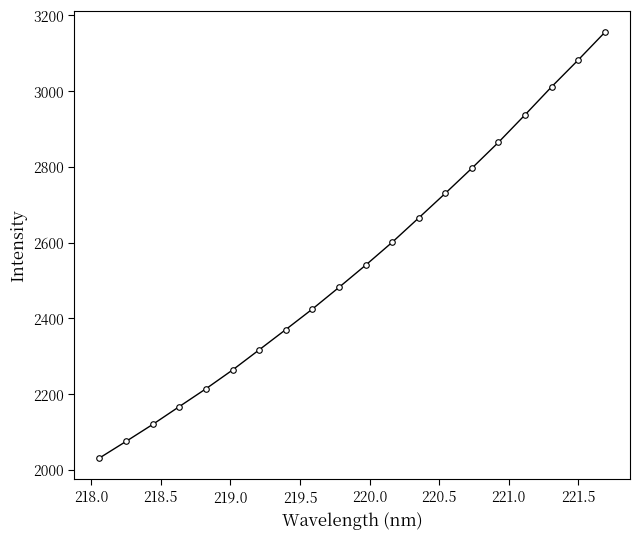

True or false: there are more than 1 points higher than both neighbors.

False